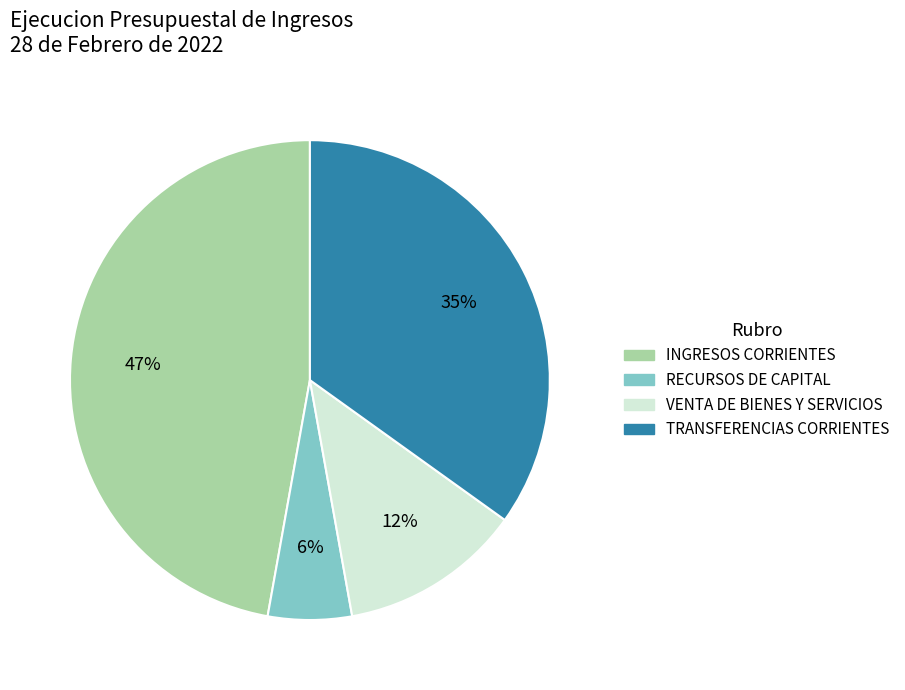

Does any single category account for the majority?

No